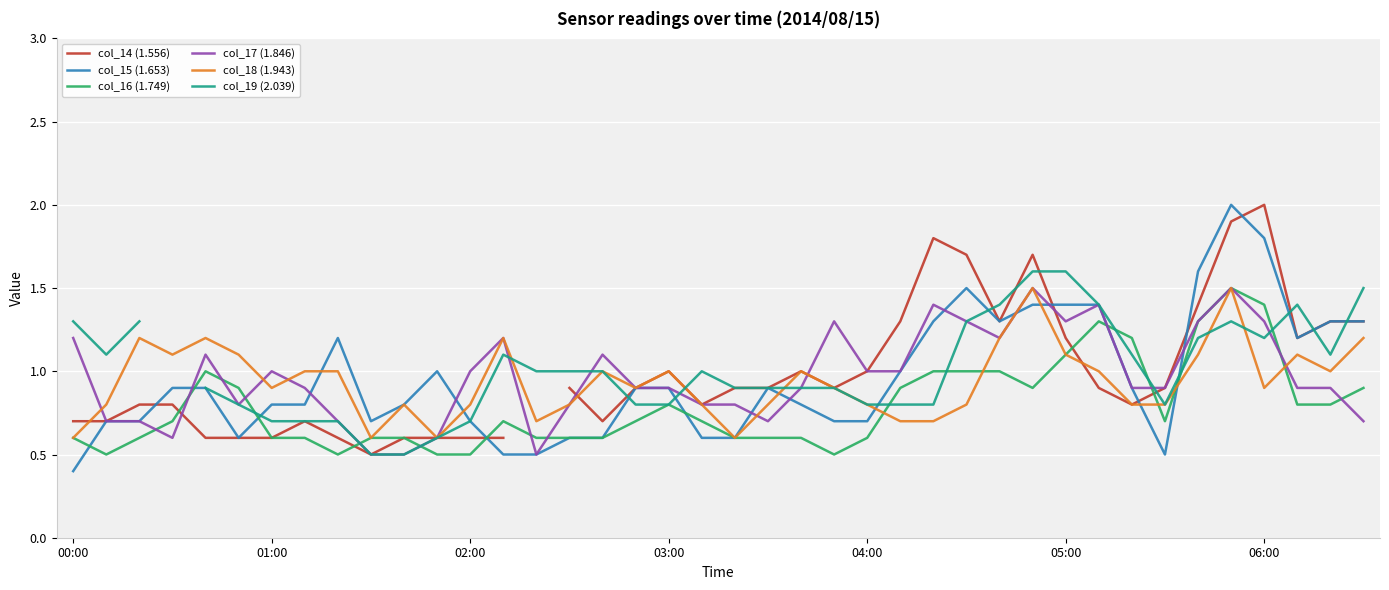

What is the highest value of the col_16 (1.749) series?

1.5